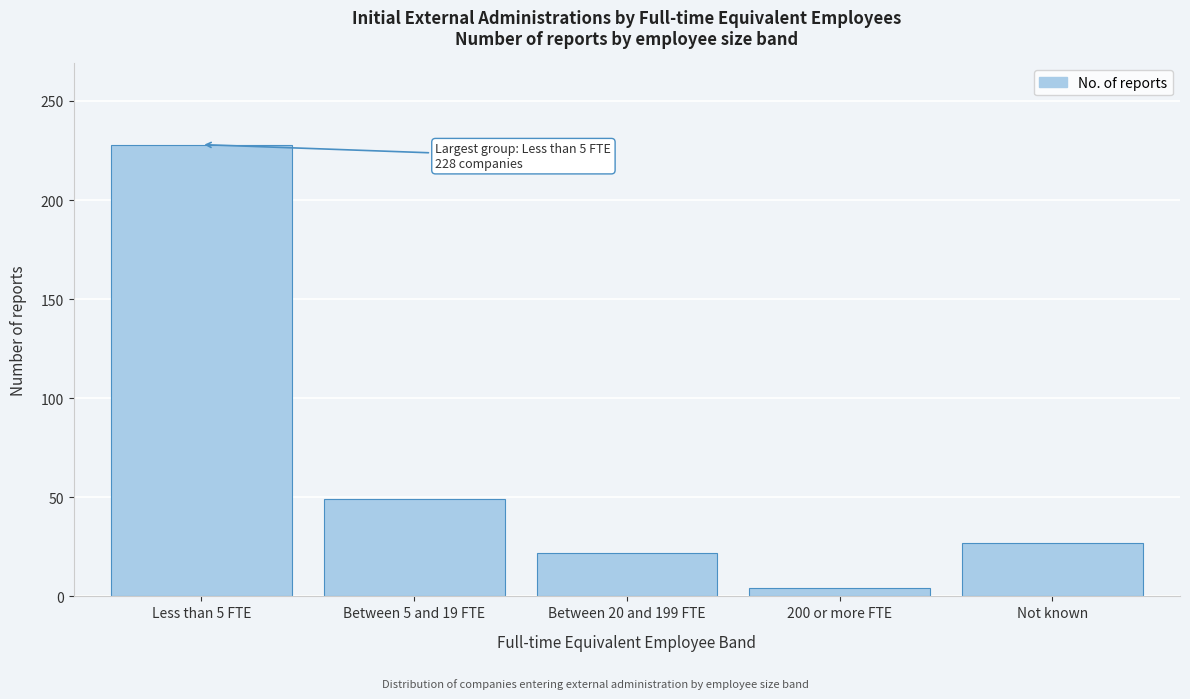

Reading left to right, extract all data points from this chart.

228	49	22	4	27